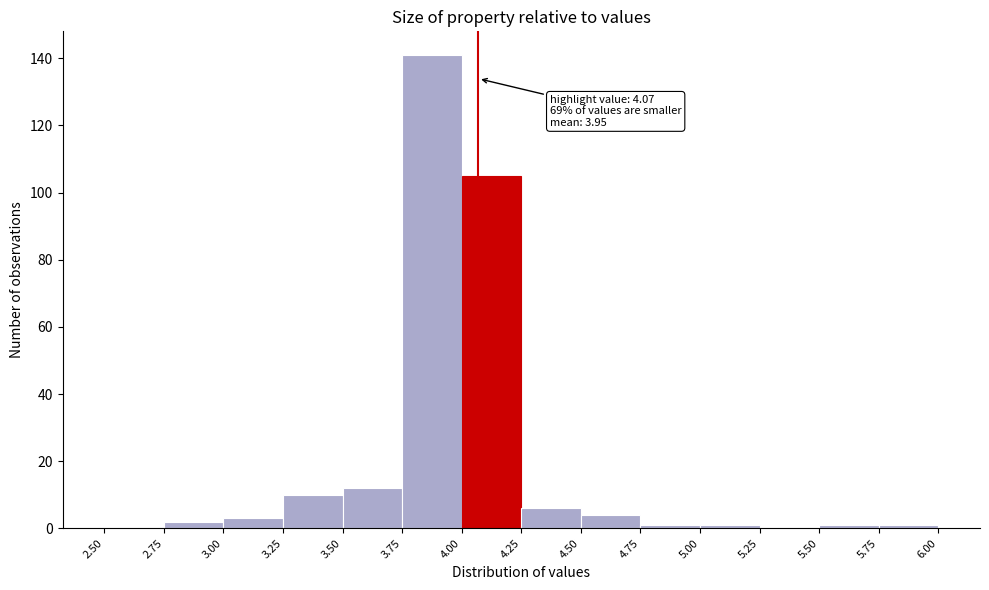

Which range on the x-axis has the tallest bar?

3.75 to 4.00